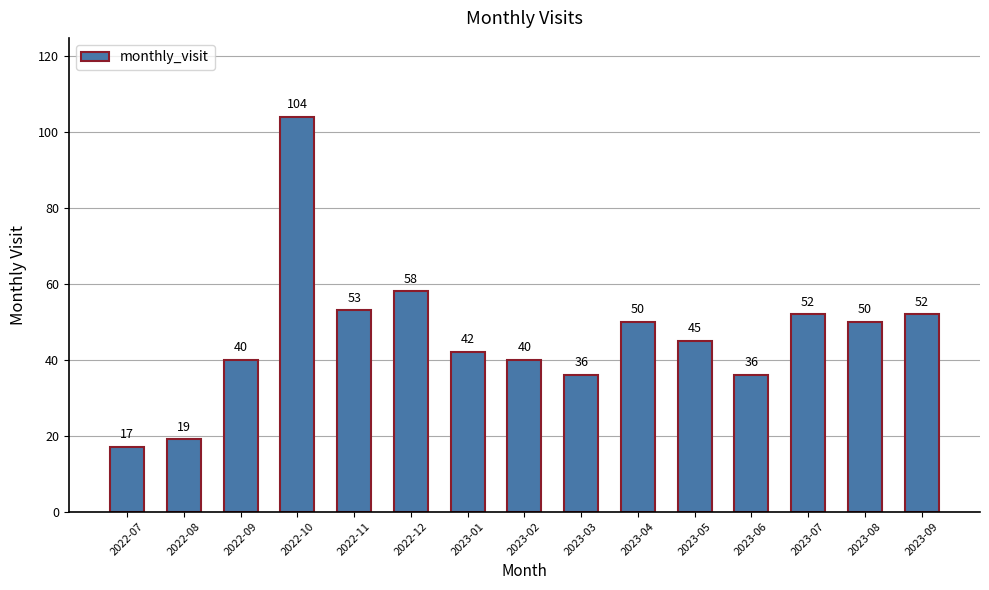

What is the change in value from 2022-10 to 2023-04?

-54